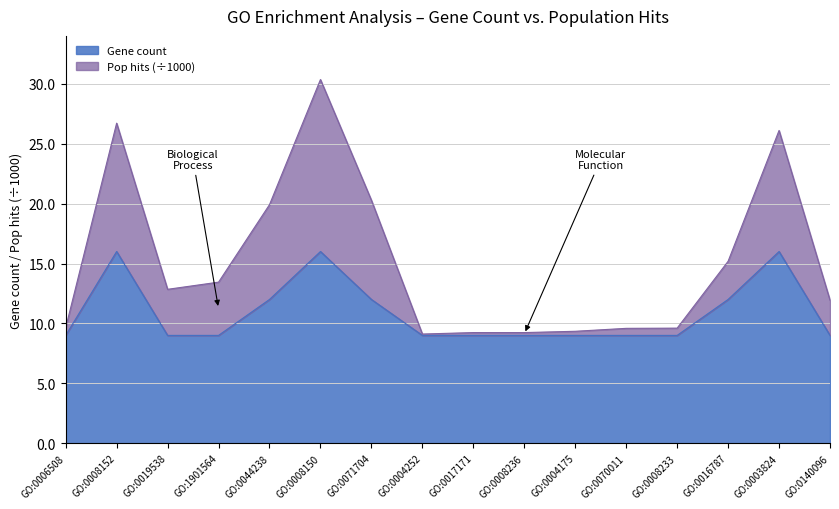

What is the sum of the Gene count values at GO:0071704 and GO:0017171?

21.0